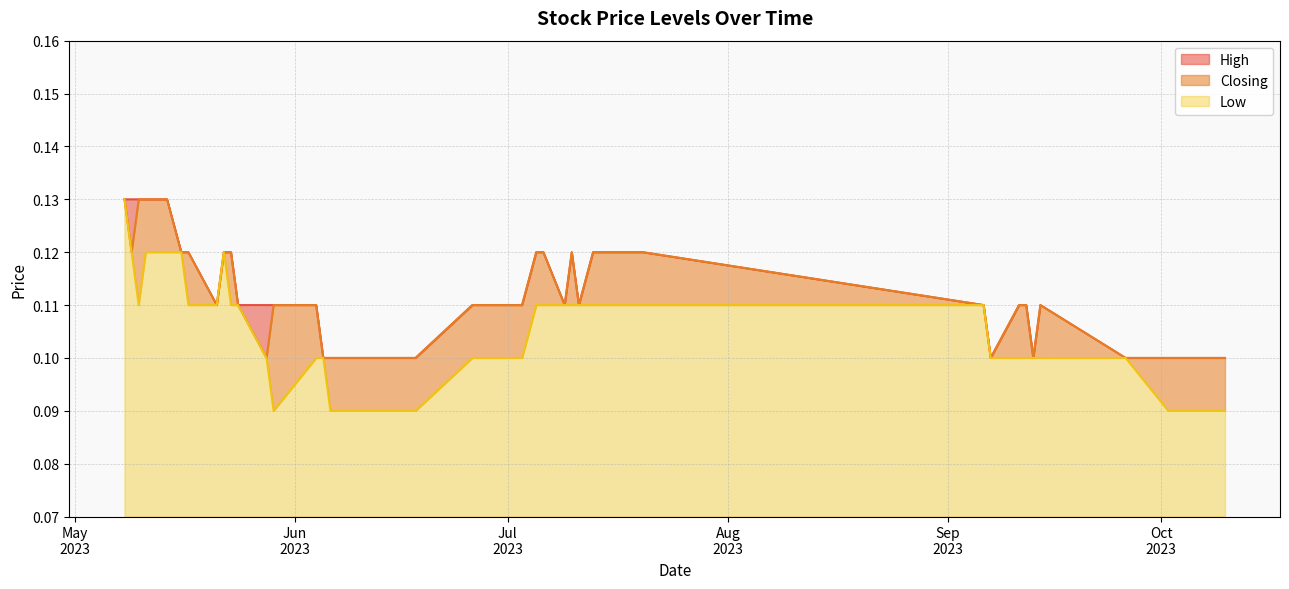

The High series shows 0.1 at 05/06/2023. True or false?

True